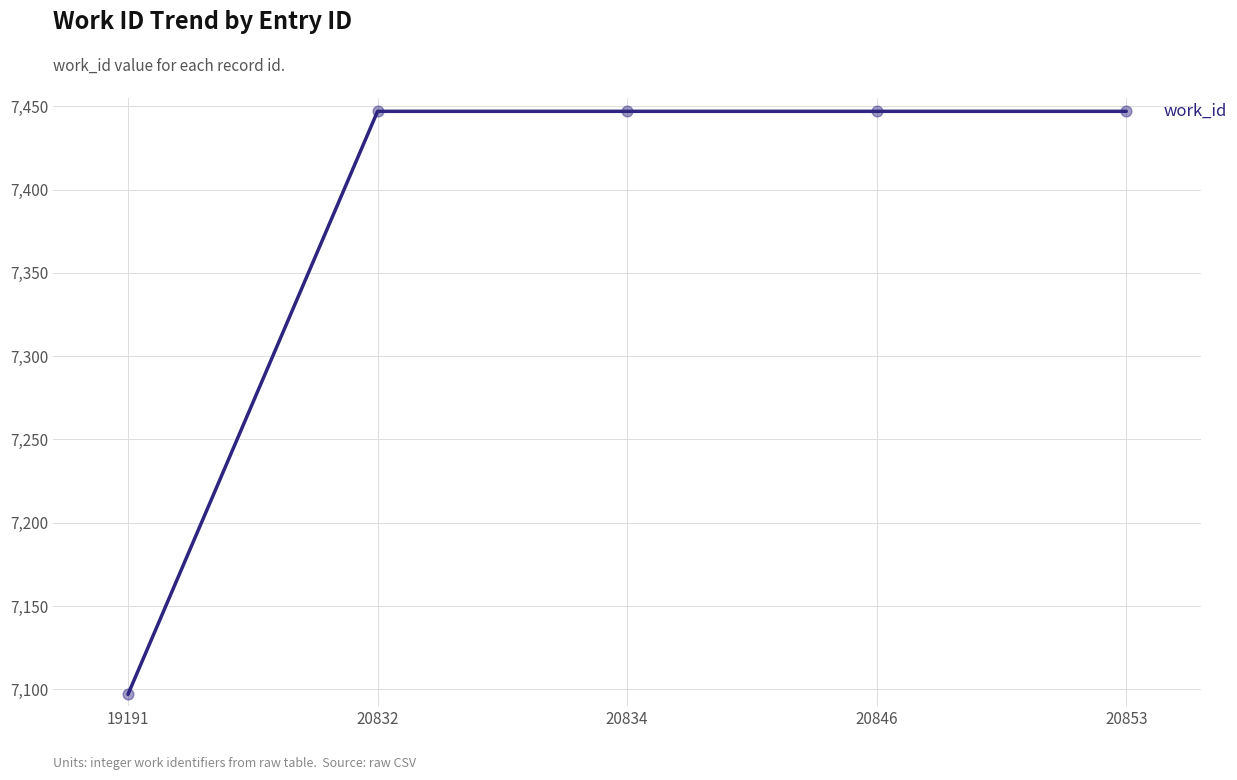

What is the change in value from 19191 to 20834?

+350